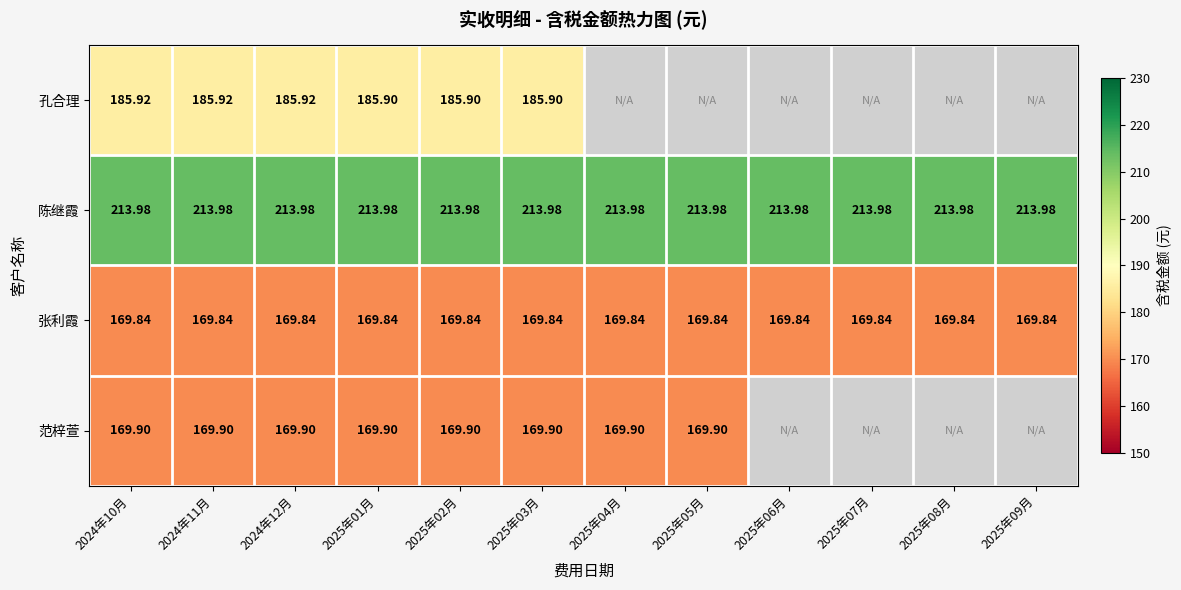

Is the value of 张利霞 at 2025年01月 greater than the value of 陈继霞 at 2025年06月?

No